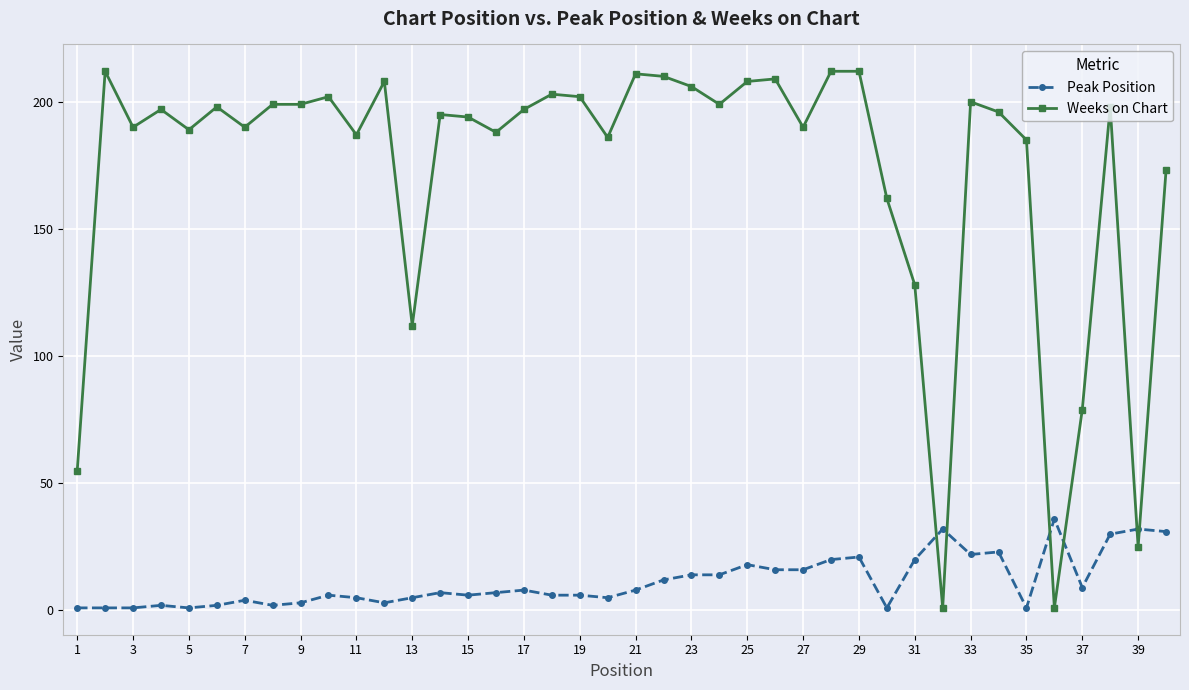

How many lines are shown in the chart?

2